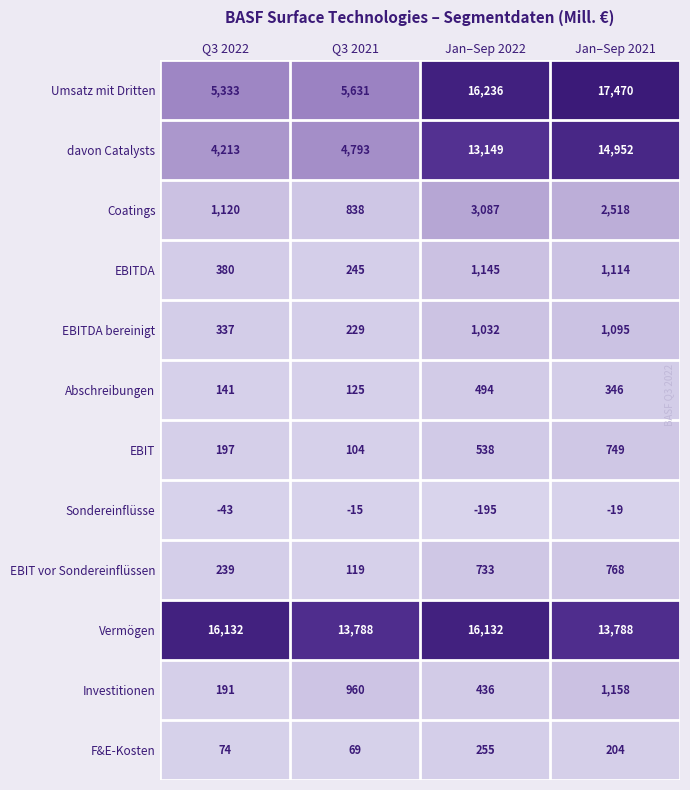

Rank the series at Q3 2022 from lowest to highest value.

Sondereinflüsse, F&E-Kosten, Abschreibungen, Investitionen, EBIT, EBIT vor Sondereinflüssen, EBITDA bereinigt, EBITDA, Coatings, davon Catalysts, Umsatz mit Dritten, Vermögen